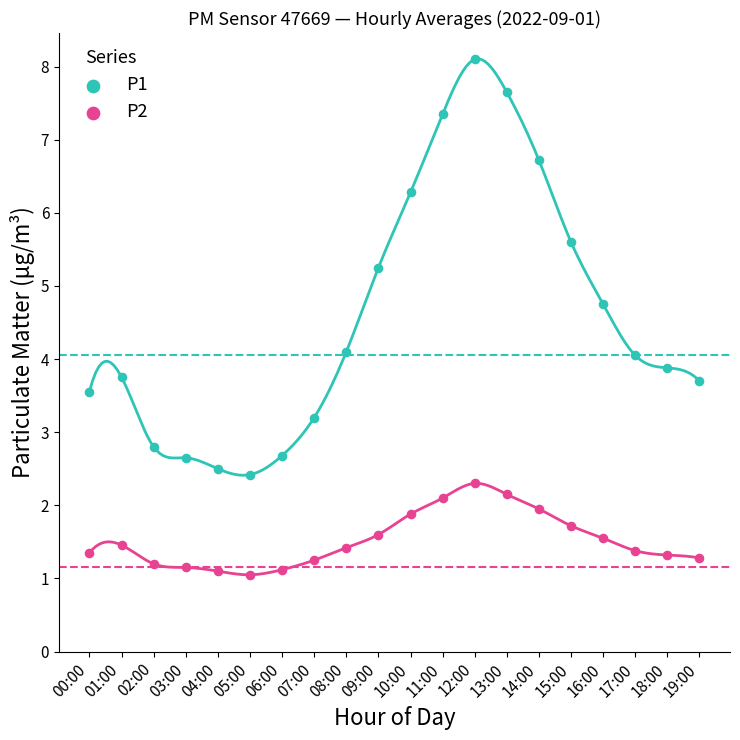

What are all the series names shown in the legend?

P1, P2